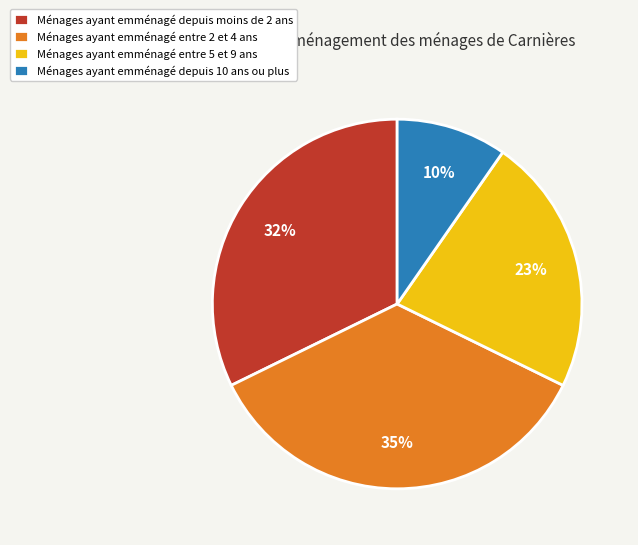

Combined, do Ménages ayant emménagé entre 2 et 4 ans and Ménages ayant emménagé entre 5 et 9 ans account for over 50%?

Yes